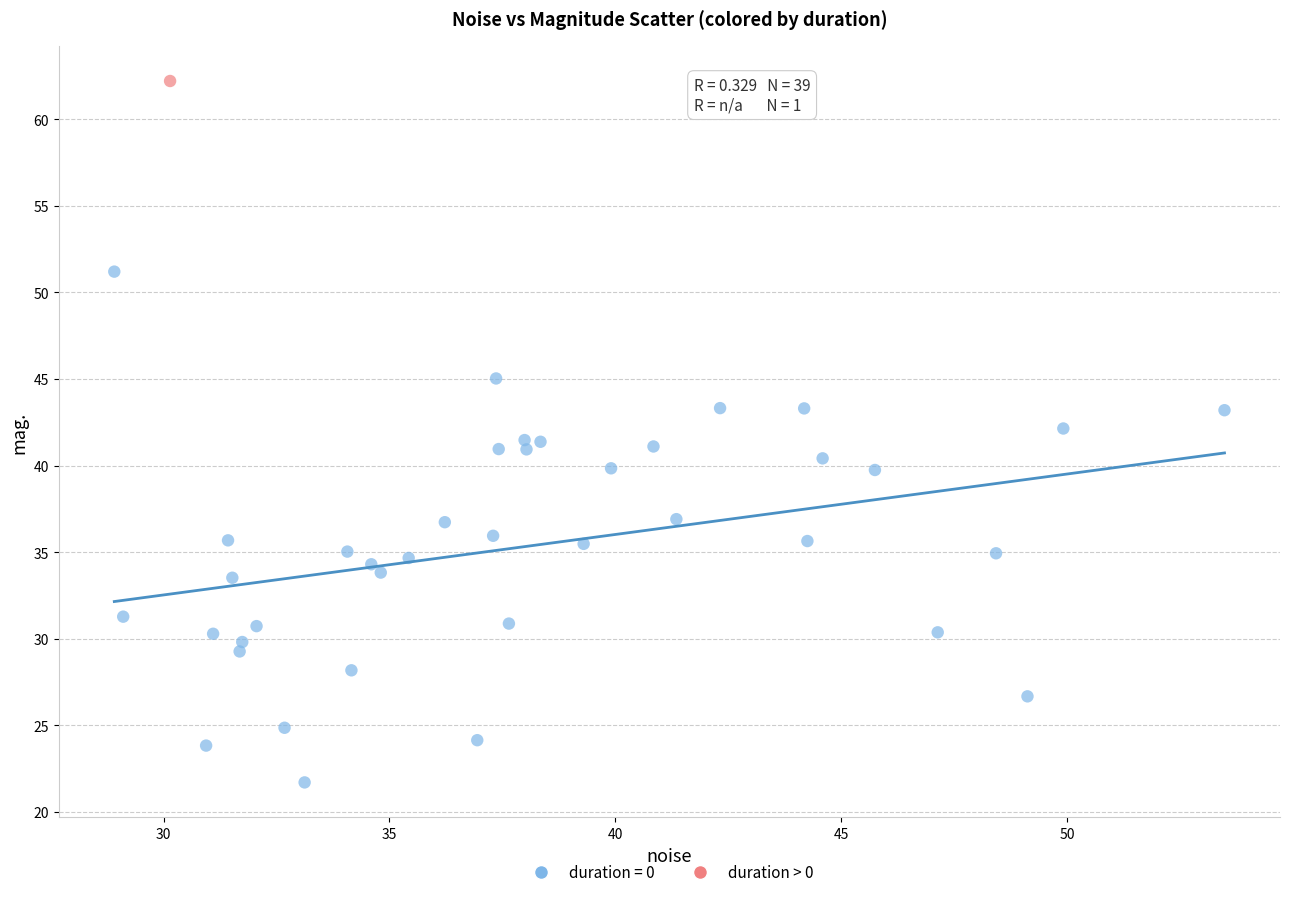

What are all the series names shown in the legend?

duration = 0, duration > 0